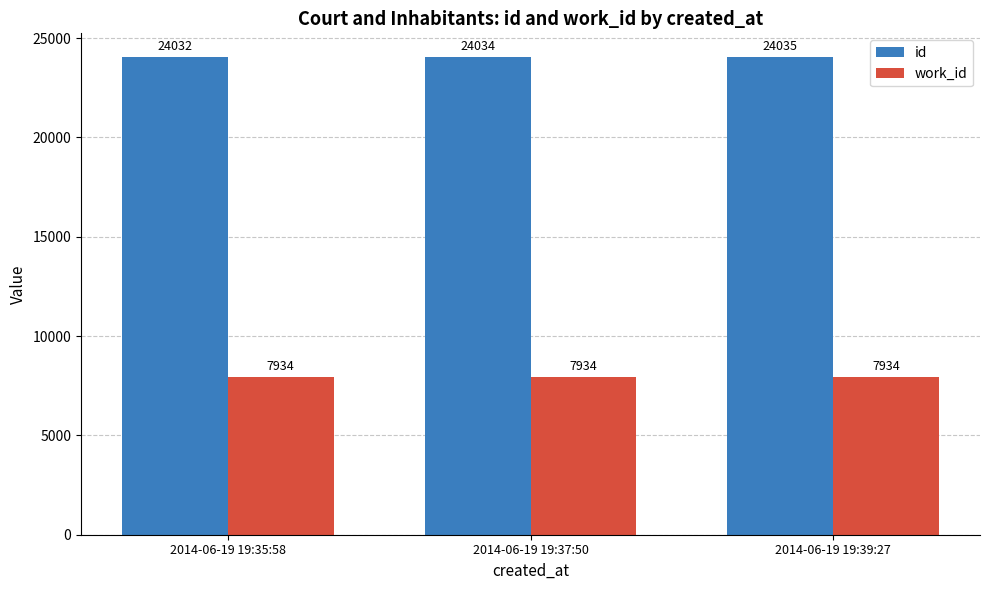

What are all the series names shown in the legend?

id, work_id